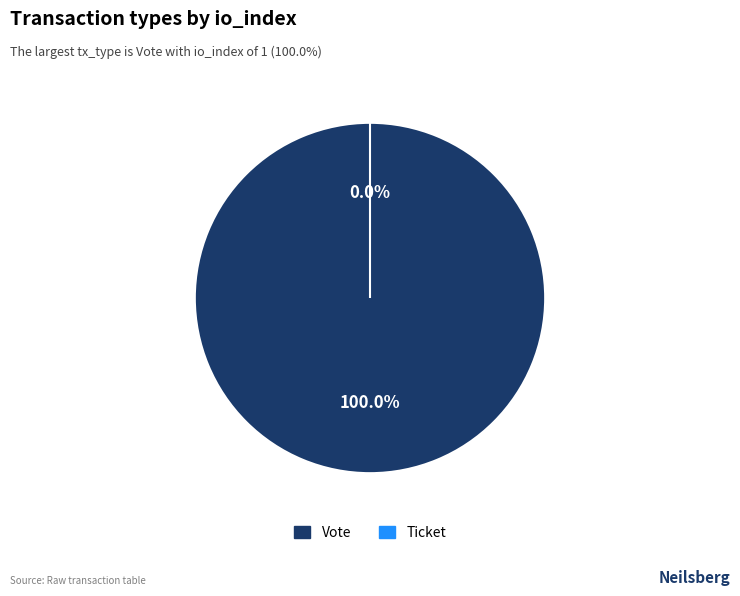

Which slice is the largest?

Vote